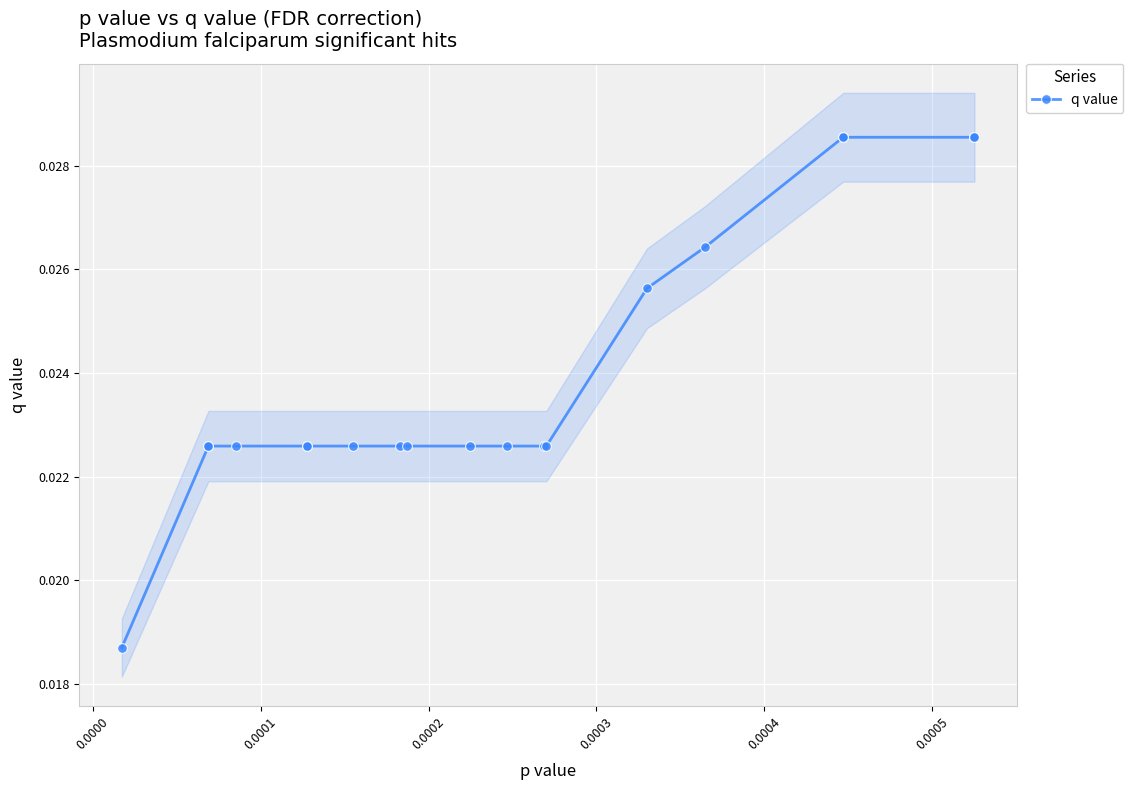

Is this an area chart (filled region under the line)?

No